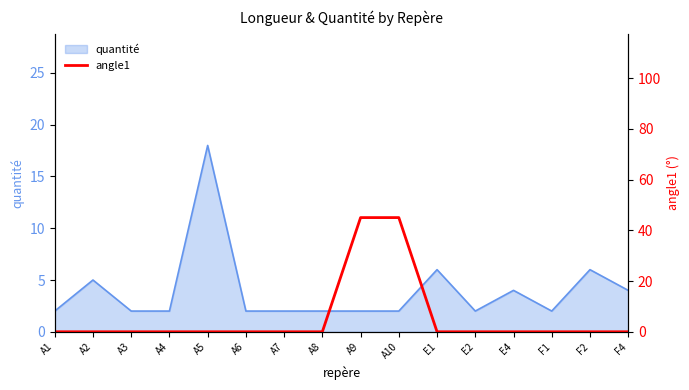

The quantité series shows 18 at A5. True or false?

True